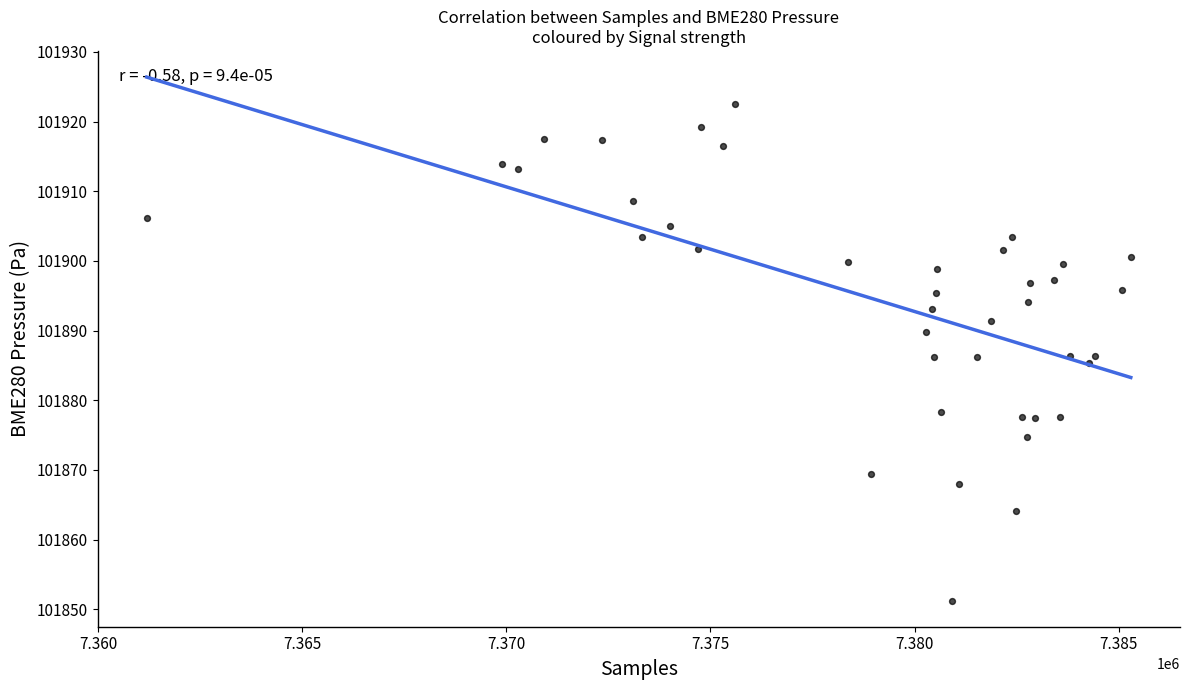

What is the range of Y values (max minus min)?

71.3